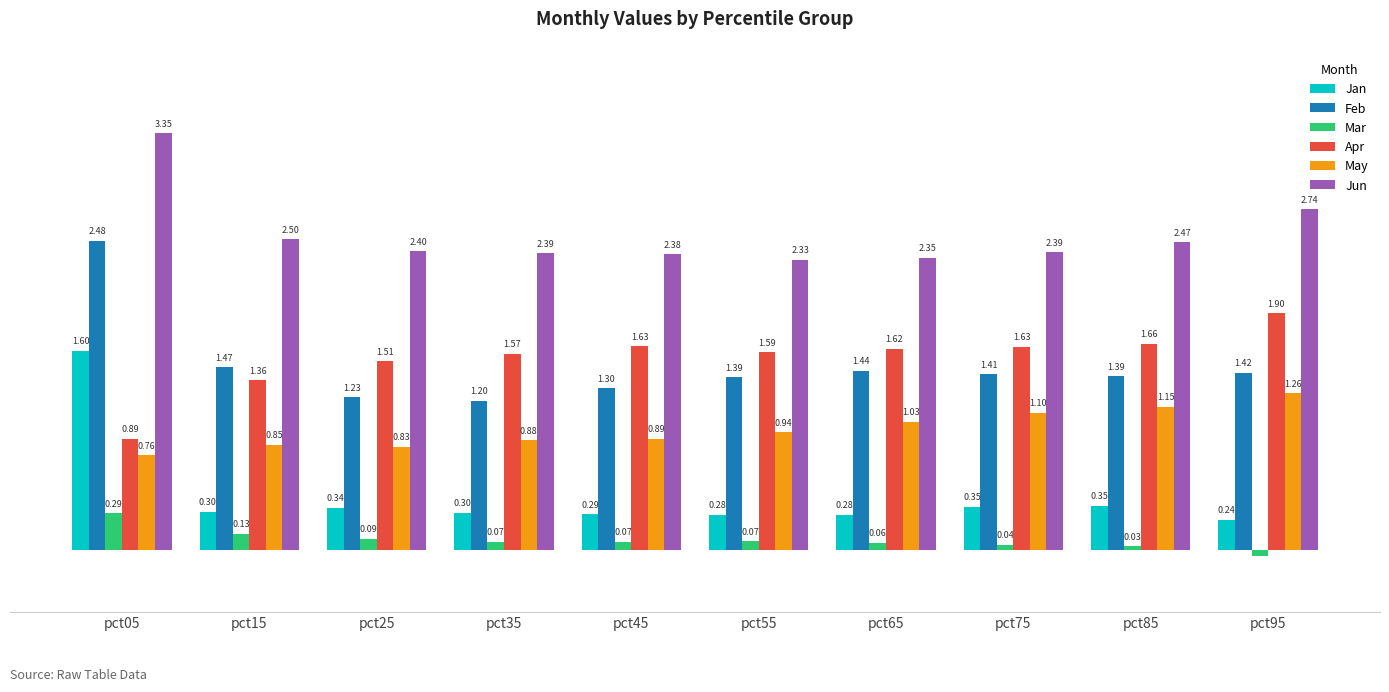

Is the value of May at pct05 greater than the value of Feb at pct95?

No